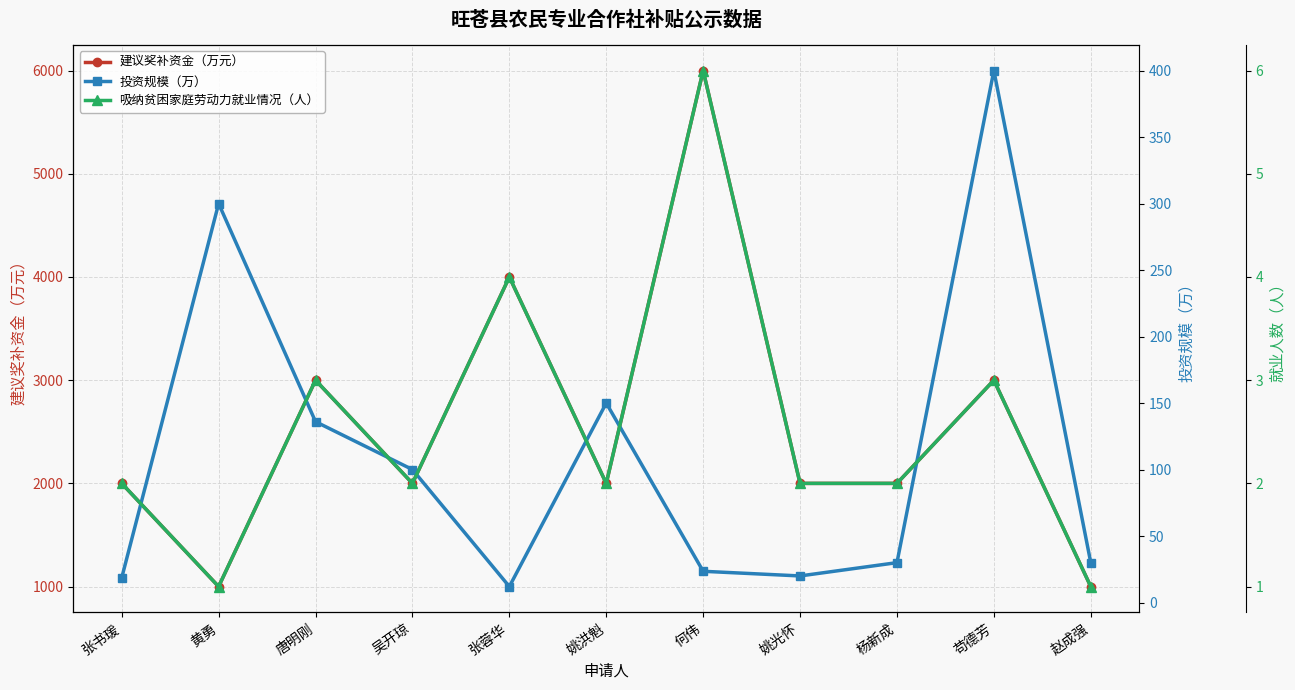

What is the minimum value for 建议奖补资金（万元）?

1000